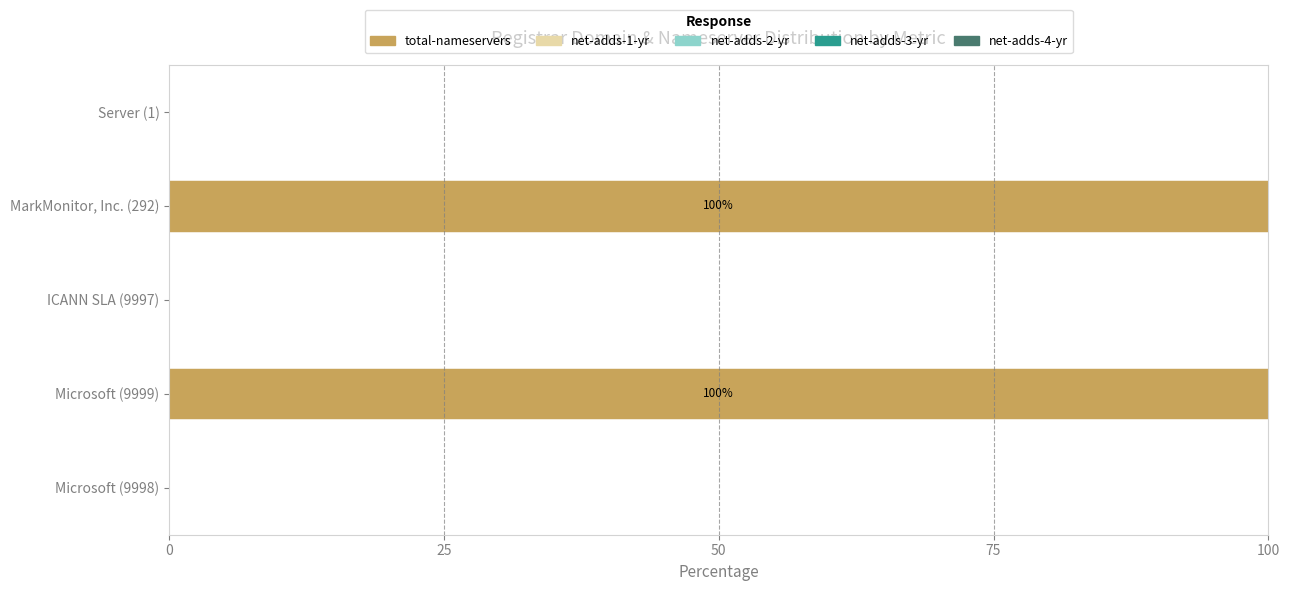

The chart shows a value of 179 at Microsoft (9999). True or false?

False